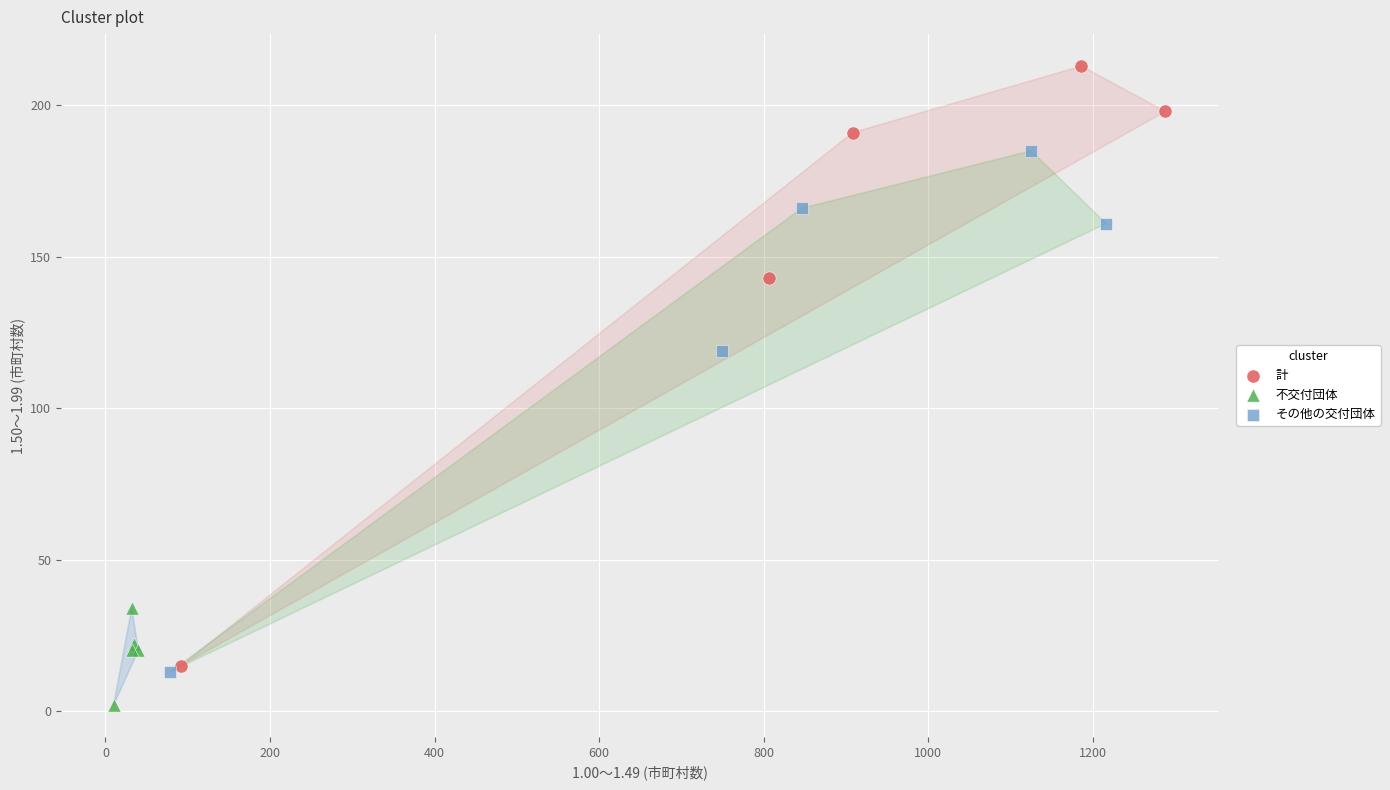

Which series contains the highest Y value?

計